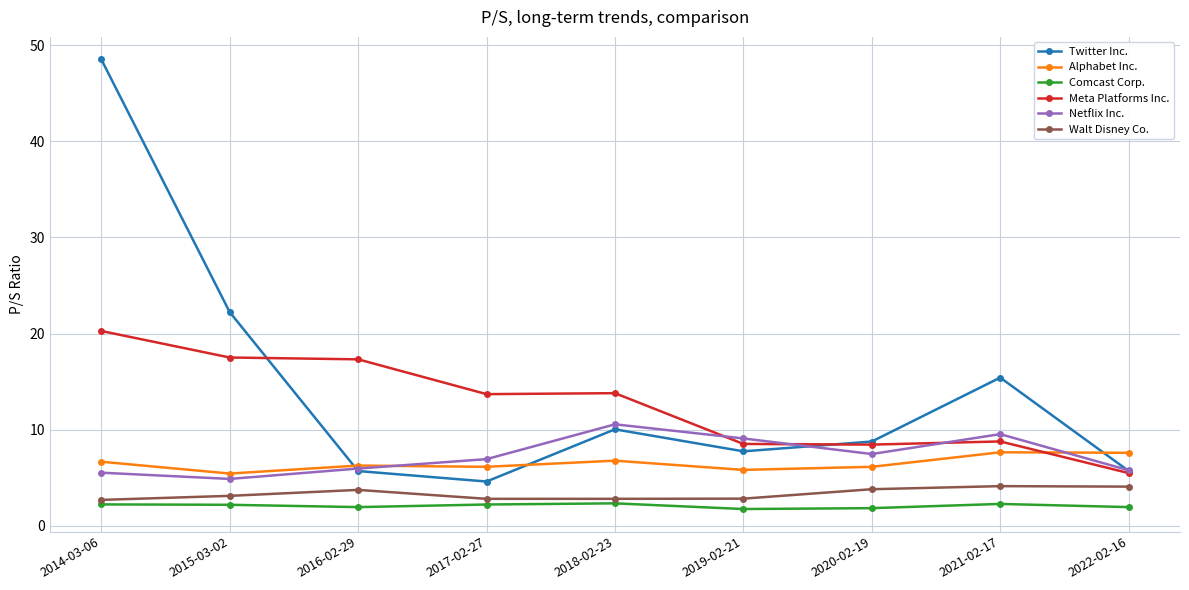

What is the minimum value shown in the chart?

1.8